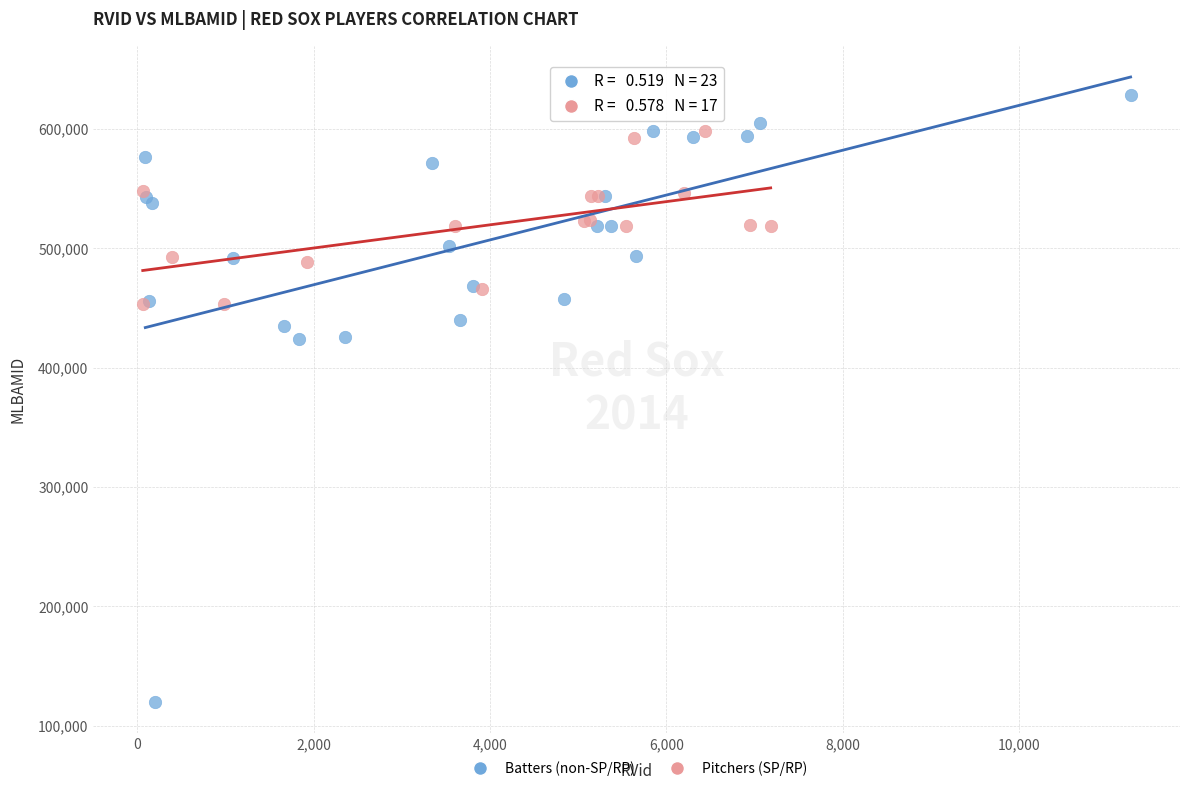

Which series has the widest spread of Y values?

Batters (non-SP/RP)